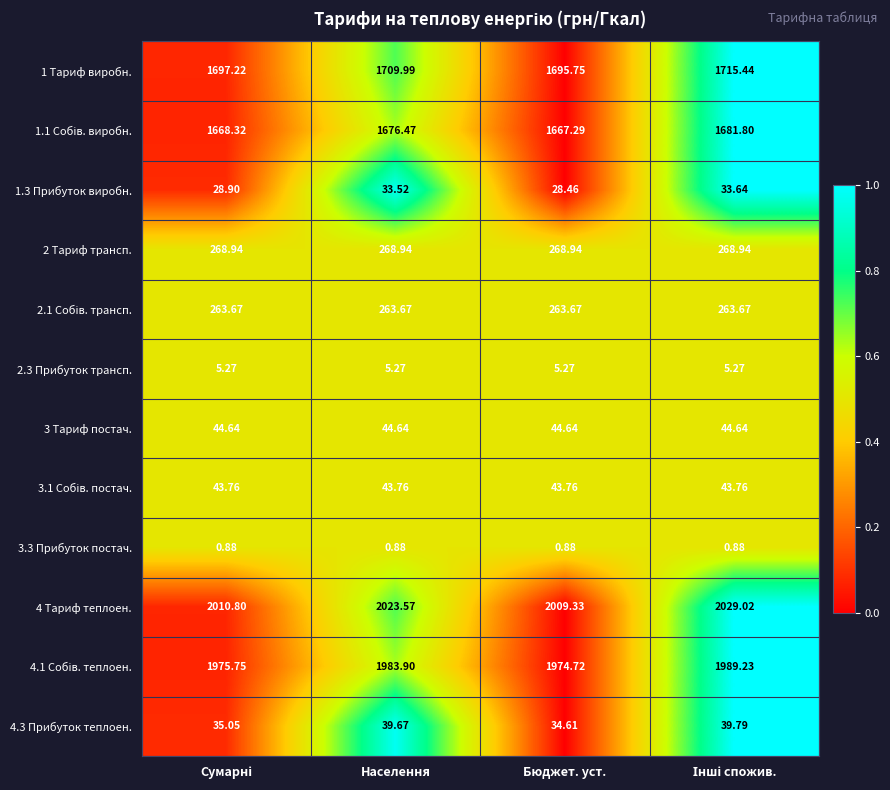

Count the number of data series in this chart.

12